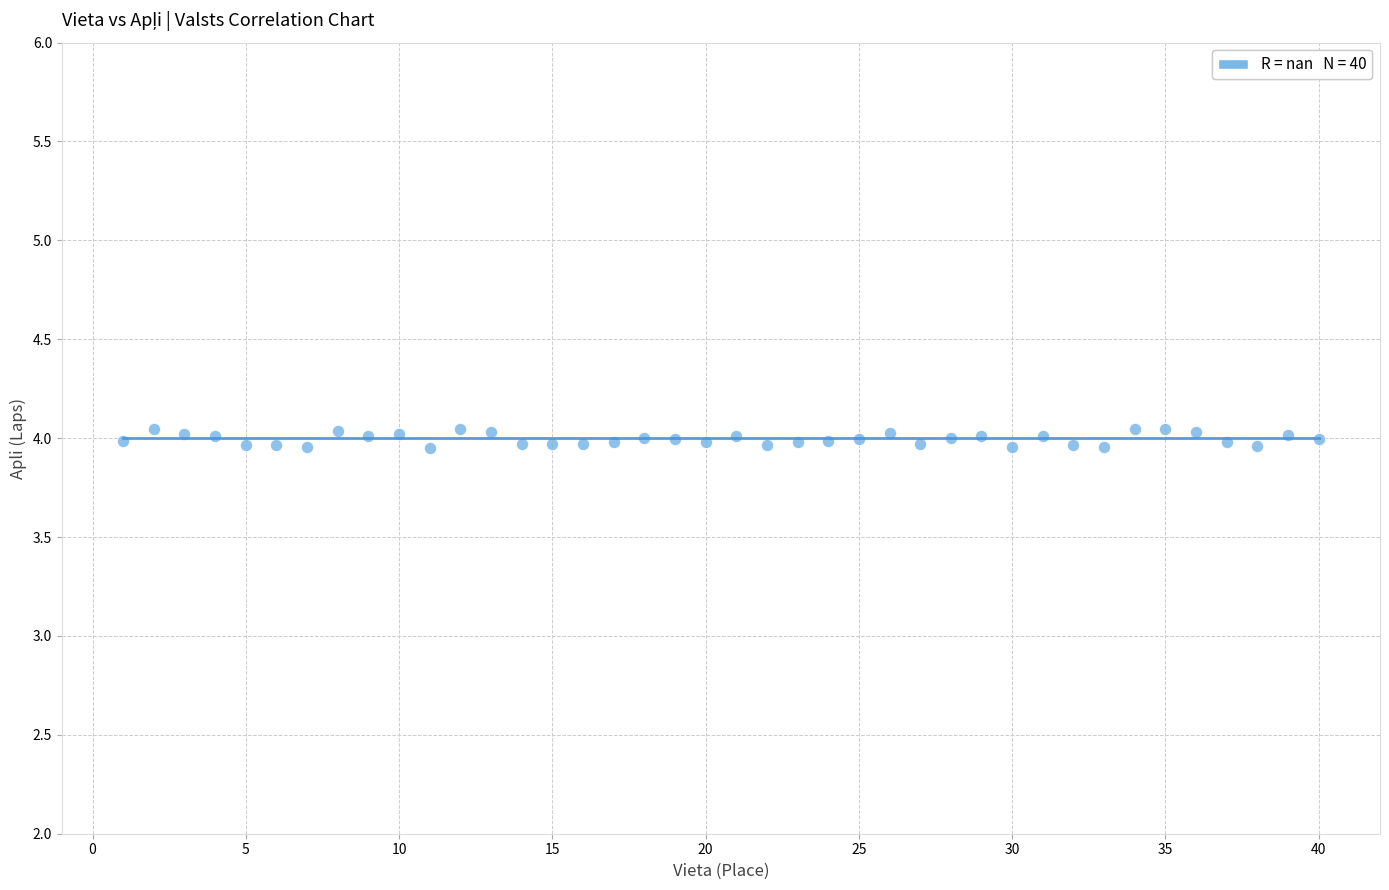

What is the range of X values (max minus min)?

39.0